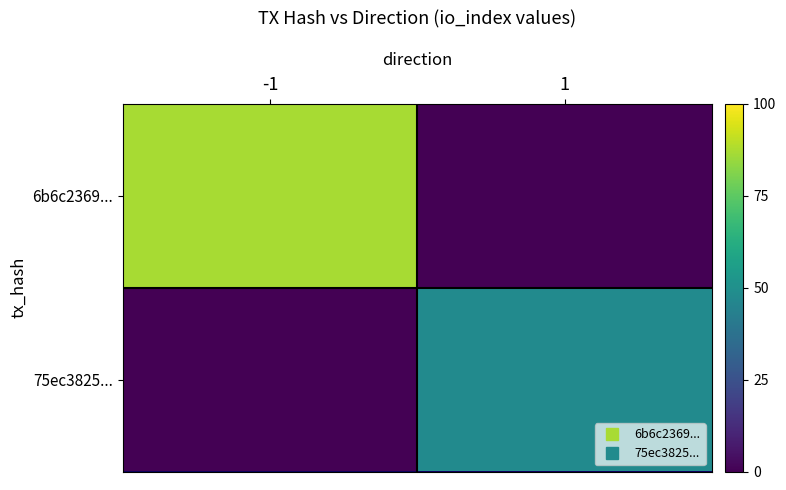

Which series has the largest total across all categories?

6b6c2369...